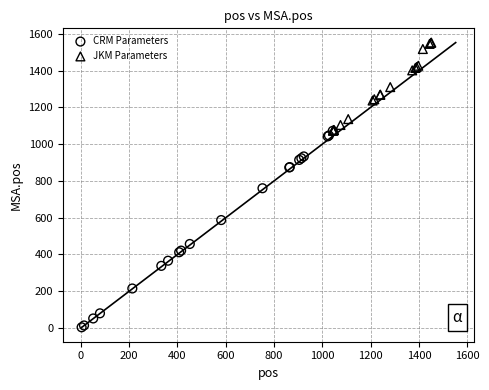

Which series has the widest spread of Y values?

CRM Parameters